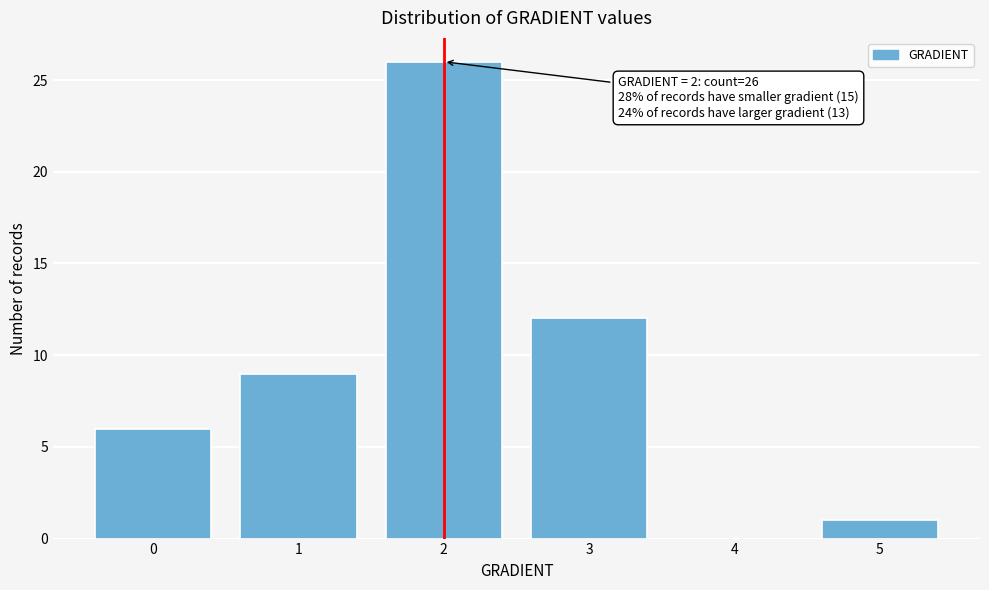

Over which range of the x-axis is the bar tallest?

1.5 to 2.5